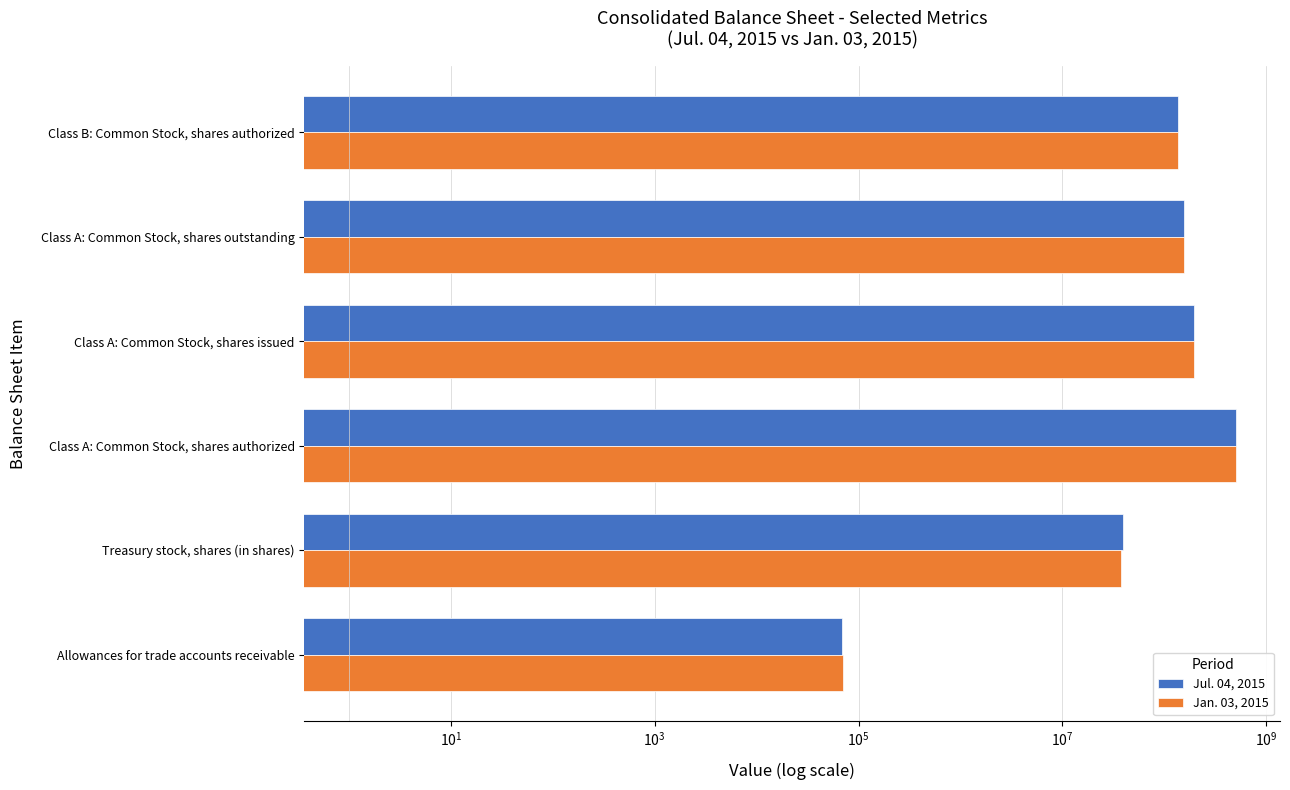

What is the average value of the Jul. 04, 2015 series?

170744212